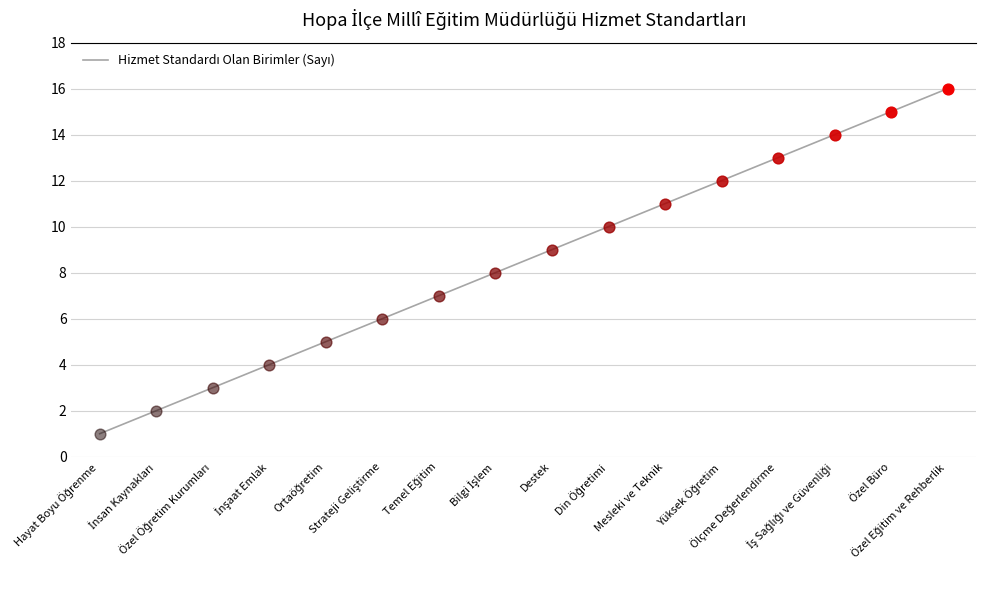

What is the greatest value displayed?

16